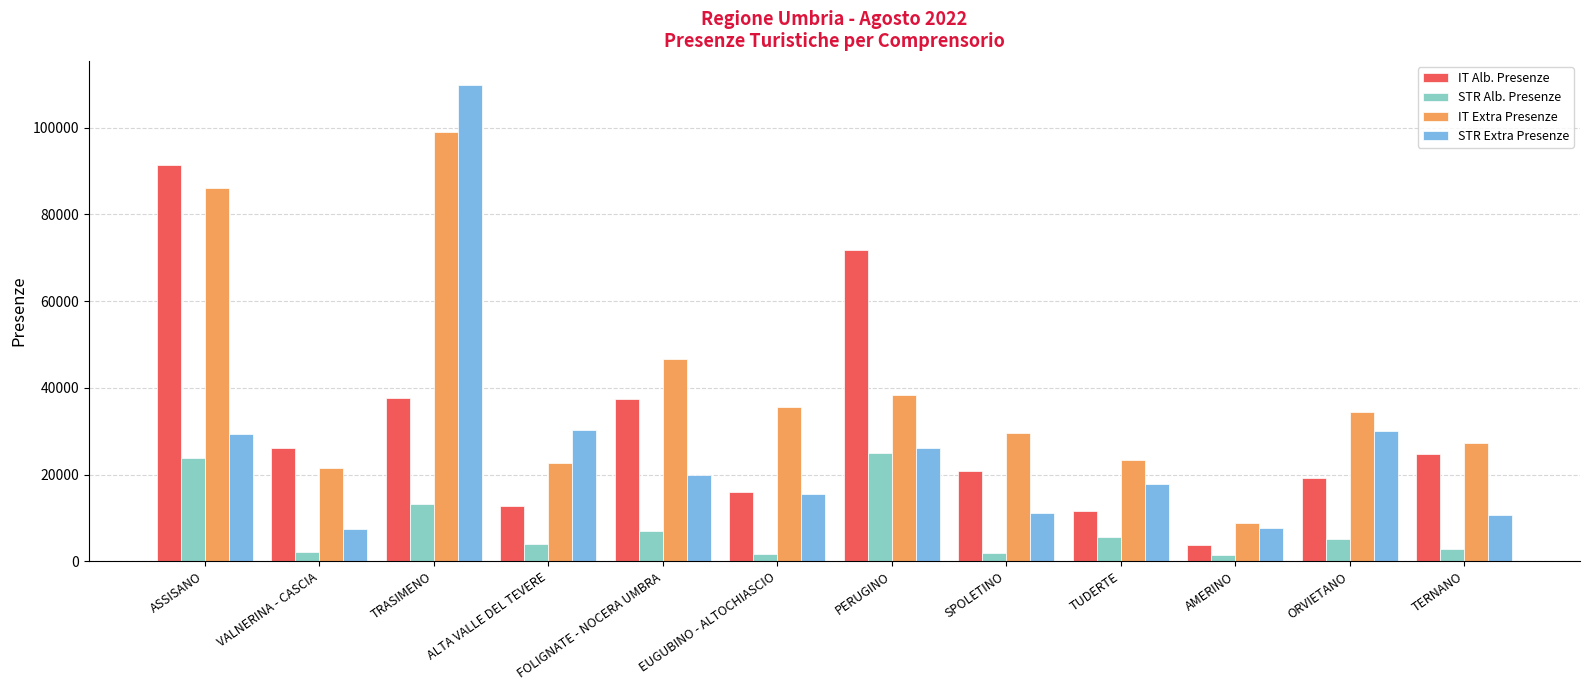

What is the label of the 2nd bar from the right?

ORVIETANO